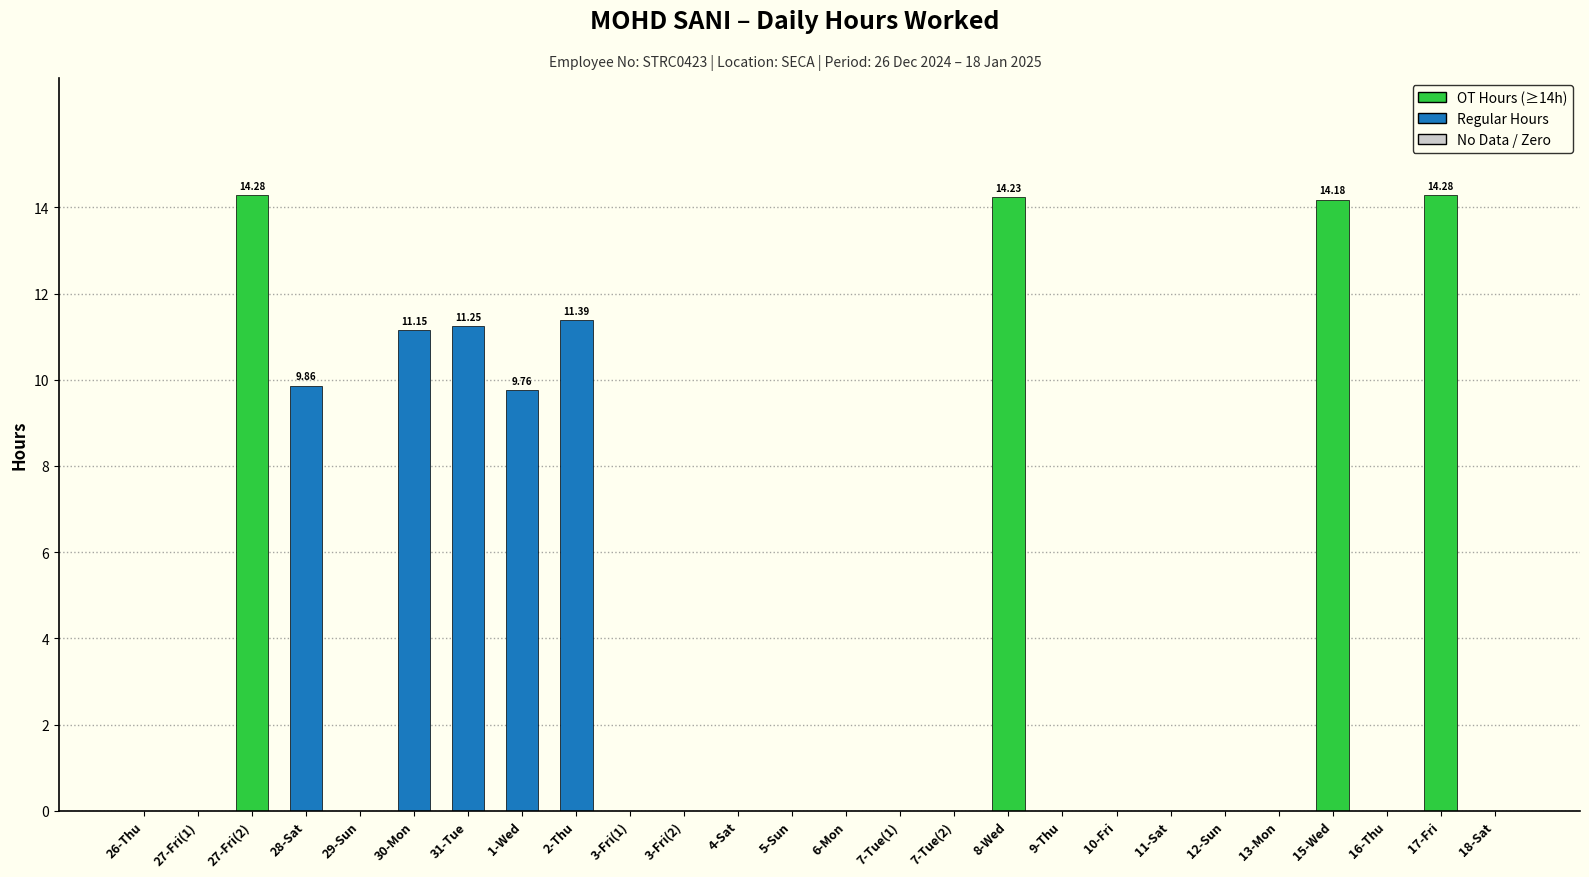

Which has a higher value, 9-Thu or 27-Fri(2)?

27-Fri(2)